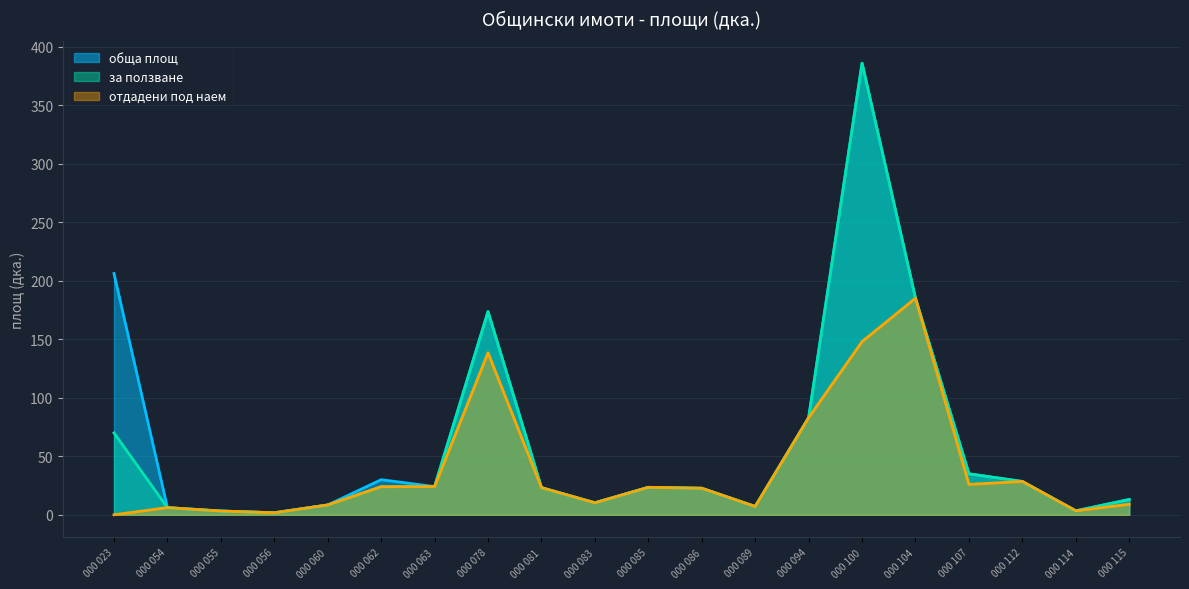

Reading right to left, extract all data points from this chart.

обща площ: 000 115=13.1	000 114=3.4	000 112=28.5	000 107=35.0	000 104=185.2	000 100=386.1	000 094=83.0	000 089=7.1	000 086=22.7	000 085=23.5	000 083=10.3	000 081=23.2	000 078=173.7	000 063=24.1	000 062=30.0	000 060=8.4	000 056=1.7	000 055=3.2	000 054=6.1	000 023=206.2
за ползване: 000 115=13.1	000 114=3.4	000 112=28.5	000 107=35.0	000 104=185.2	000 100=386.1	000 094=83.0	000 089=7.1	000 086=22.7	000 085=23.5	000 083=10.3	000 081=23.2	000 078=173.7	000 063=24.1	000 062=24.0	000 060=8.4	000 056=1.7	000 055=3.2	000 054=6.1	000 023=70.0
отдадени под наем: 000 115=9.0	000 114=3.4	000 112=28.5	000 107=26.0	000 104=185.2	000 100=148.0	000 094=83.0	000 089=7.1	000 086=22.7	000 085=23.5	000 083=10.3	000 081=23.2	000 078=138.5	000 063=24.1	000 062=24.0	000 060=8.4	000 056=1.7	000 055=3.2	000 054=6.1	000 023=0.0